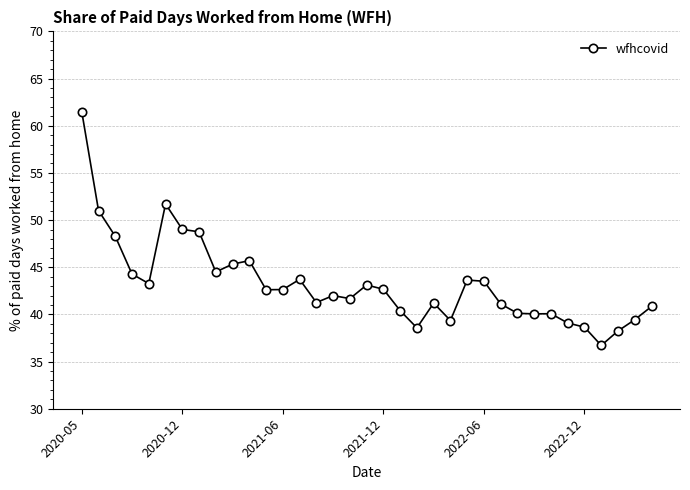

How many lines are shown in the chart?

1